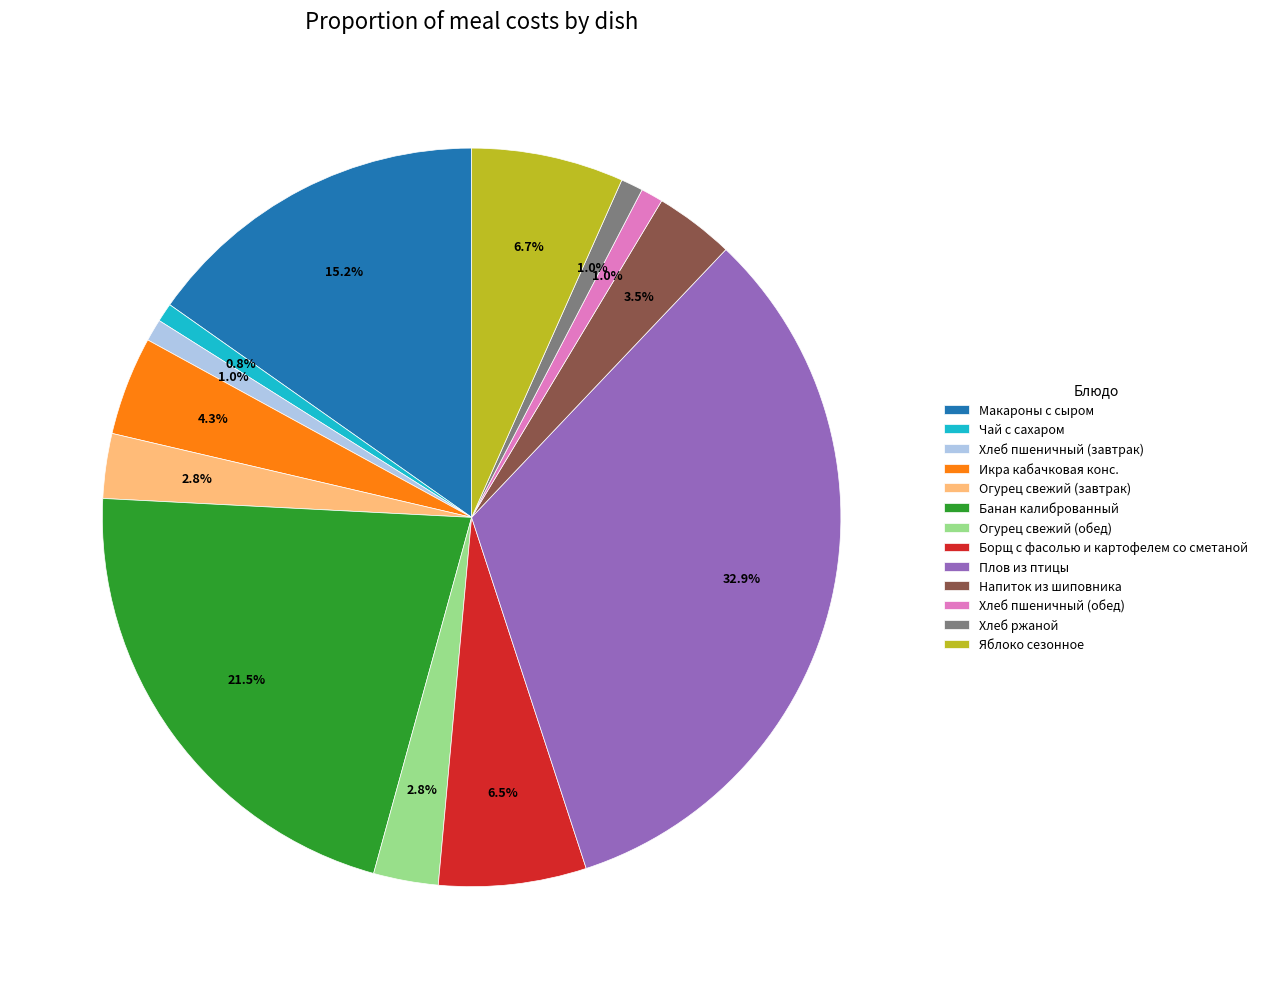

What percentage do Макароны с сыром and Хлеб пшеничный (завтрак) together represent?

16.2%